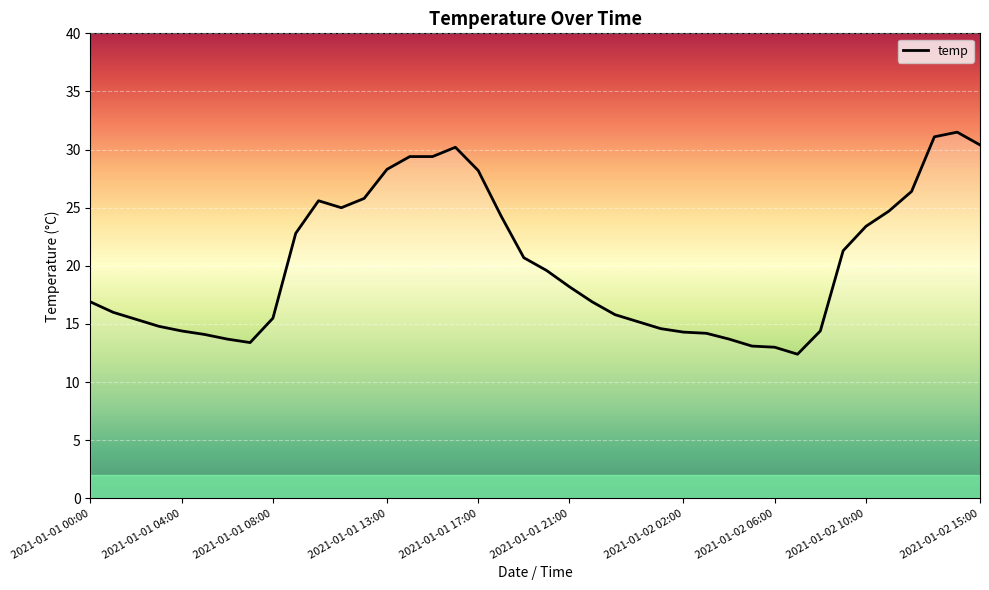

What is the maximum value shown in the chart?

31.5